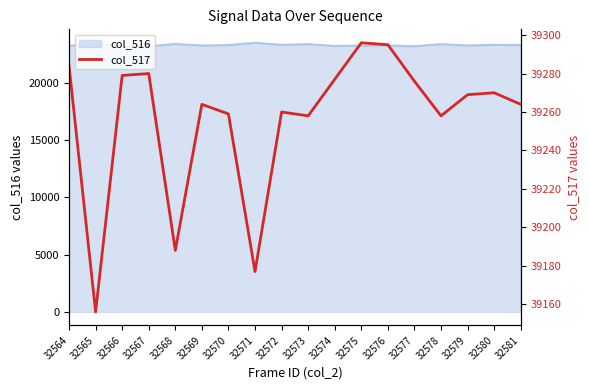

The col_516 series shows 32950 at 32576. True or false?

False